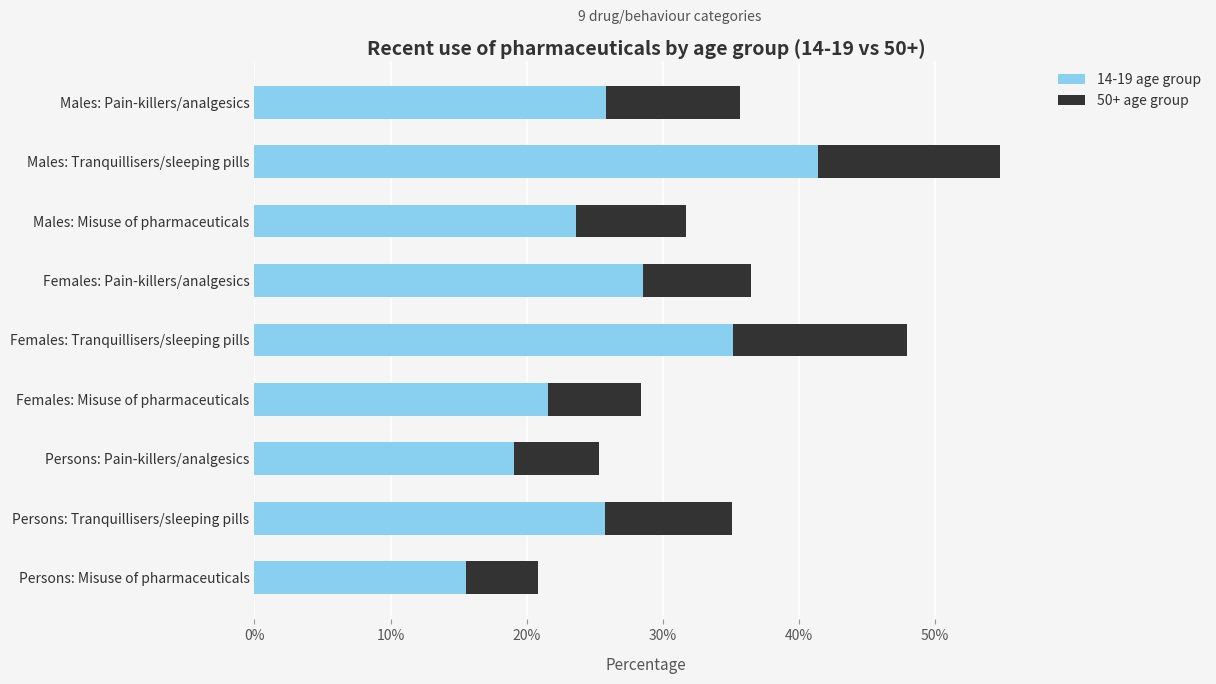

At which category is the sum across all series the highest?

Males: Tranquillisers/sleeping pills